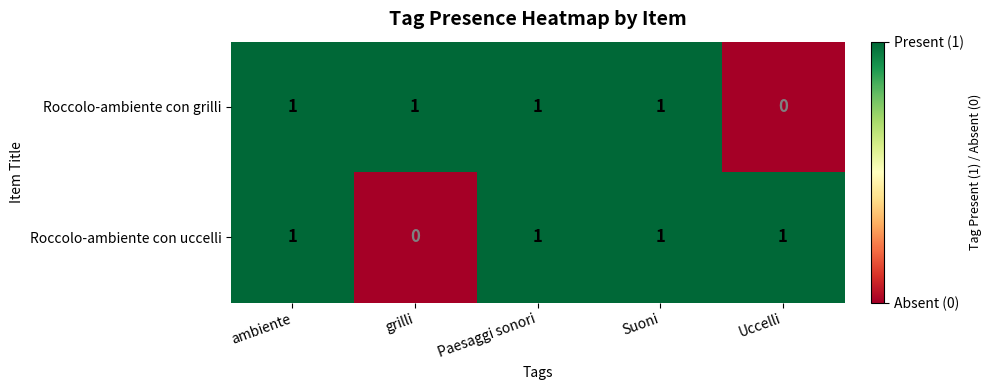

True or false: Roccolo-ambiente con grilli has a value of 0 at Uccelli.

True